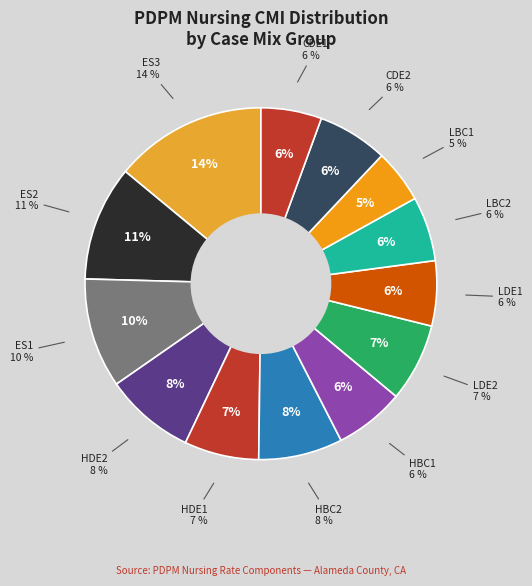

Between LDE2 and CDE1, which is larger?

LDE2